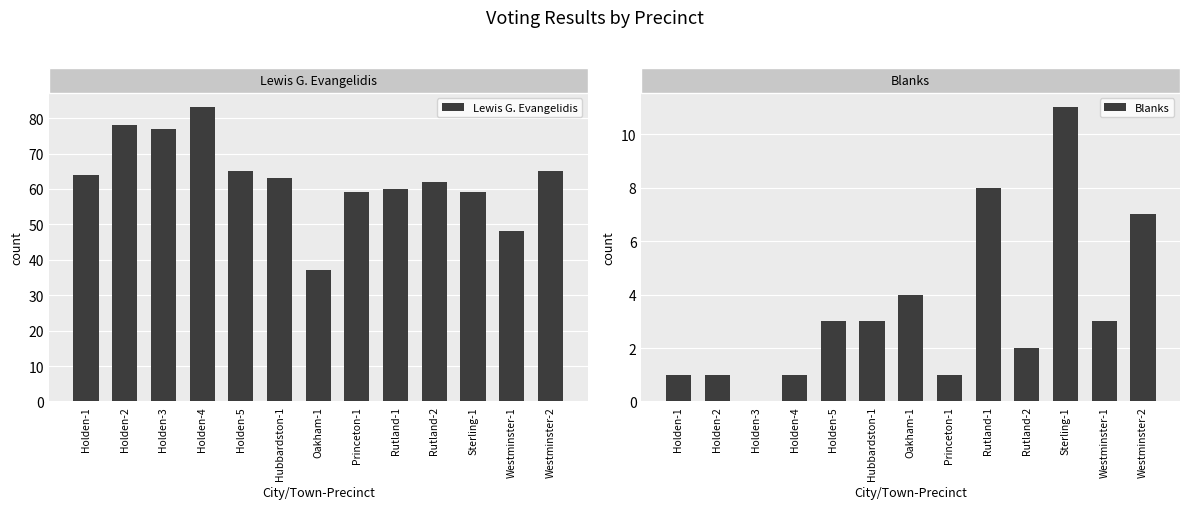

What is the difference between the maximum and second lowest values in the Blanks series?

10